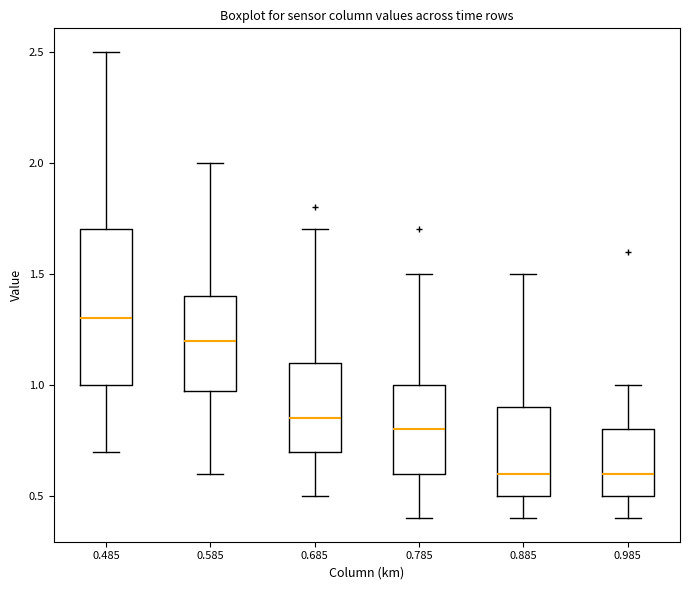

Which box's median line is the highest?

0.485